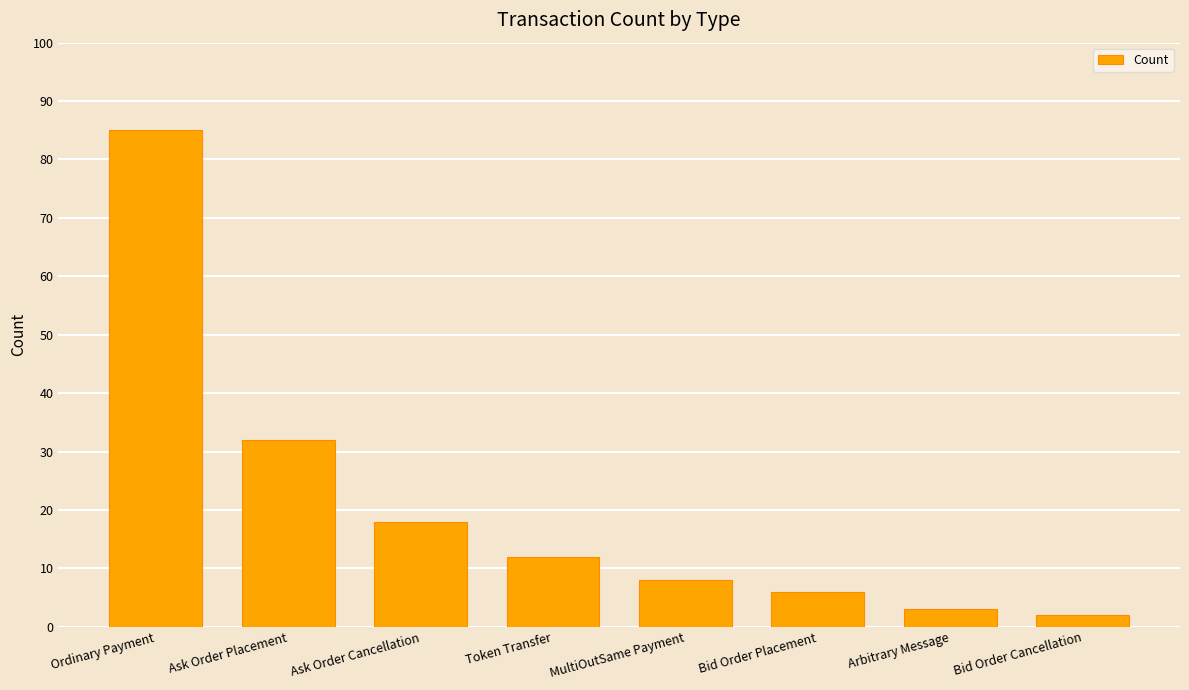

What is the greatest value displayed?

85